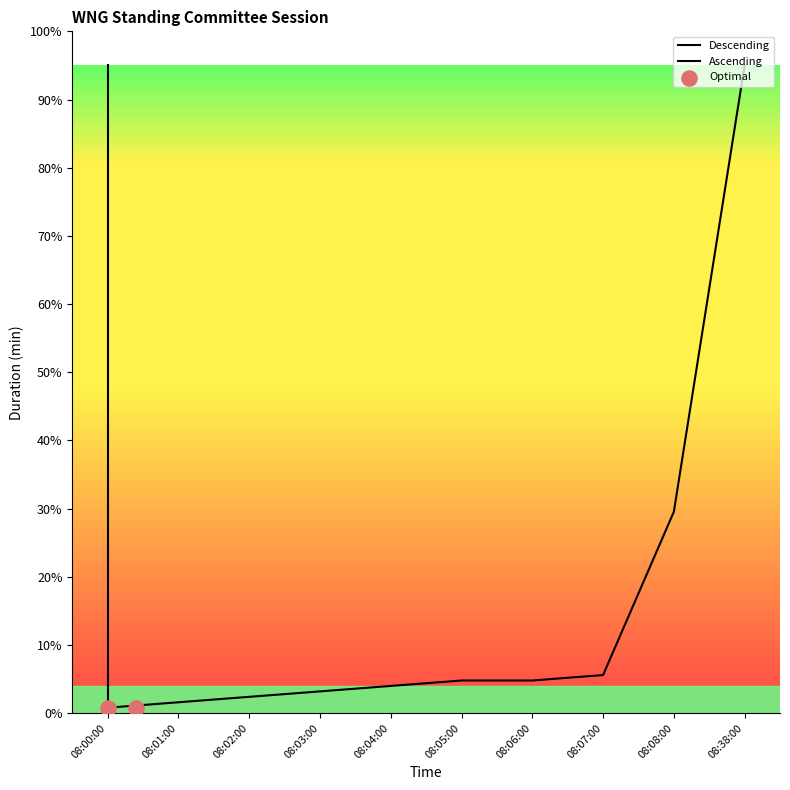

What is the ratio of the value at 08:03:00 to the value at 08:01:00?

2.0